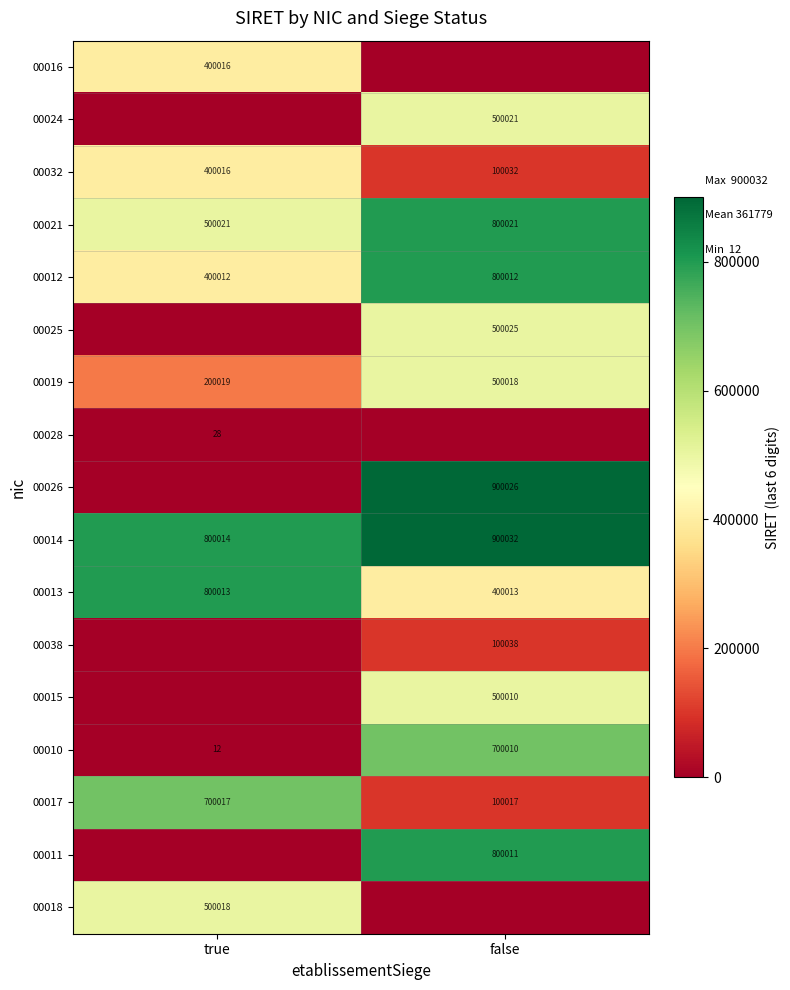

What is the difference between the maximum and minimum values in the 00010 series?

699998